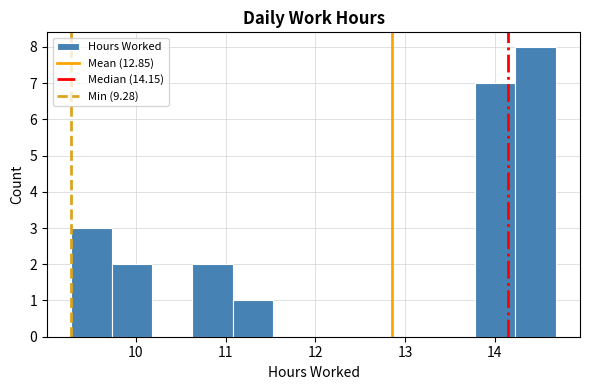

Over which range of the x-axis is the bar tallest?

14.23 to 14.68